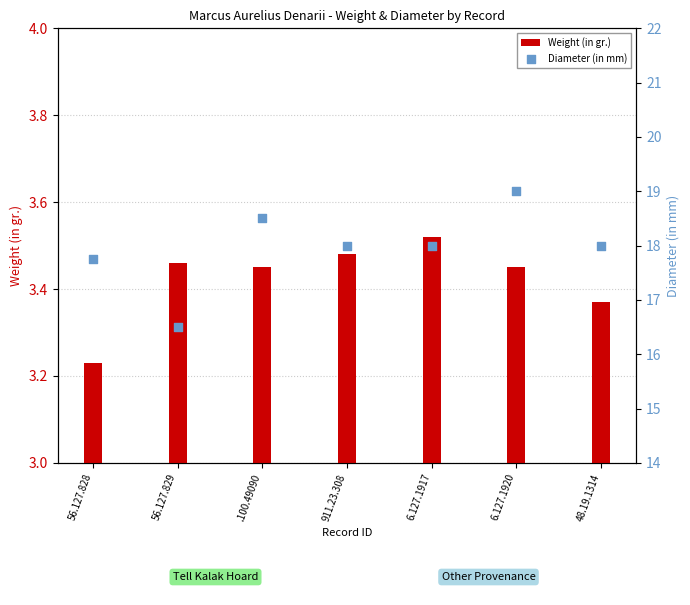

Which series contains the highest Y value?

Diameter (in mm)